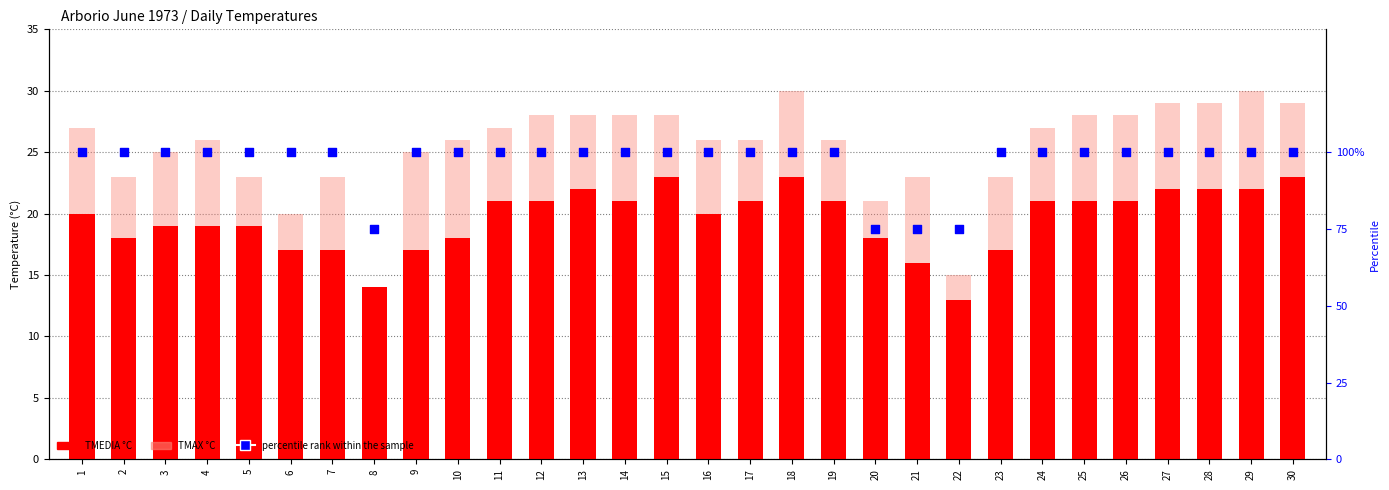

What is the total value across all series at 18?

153